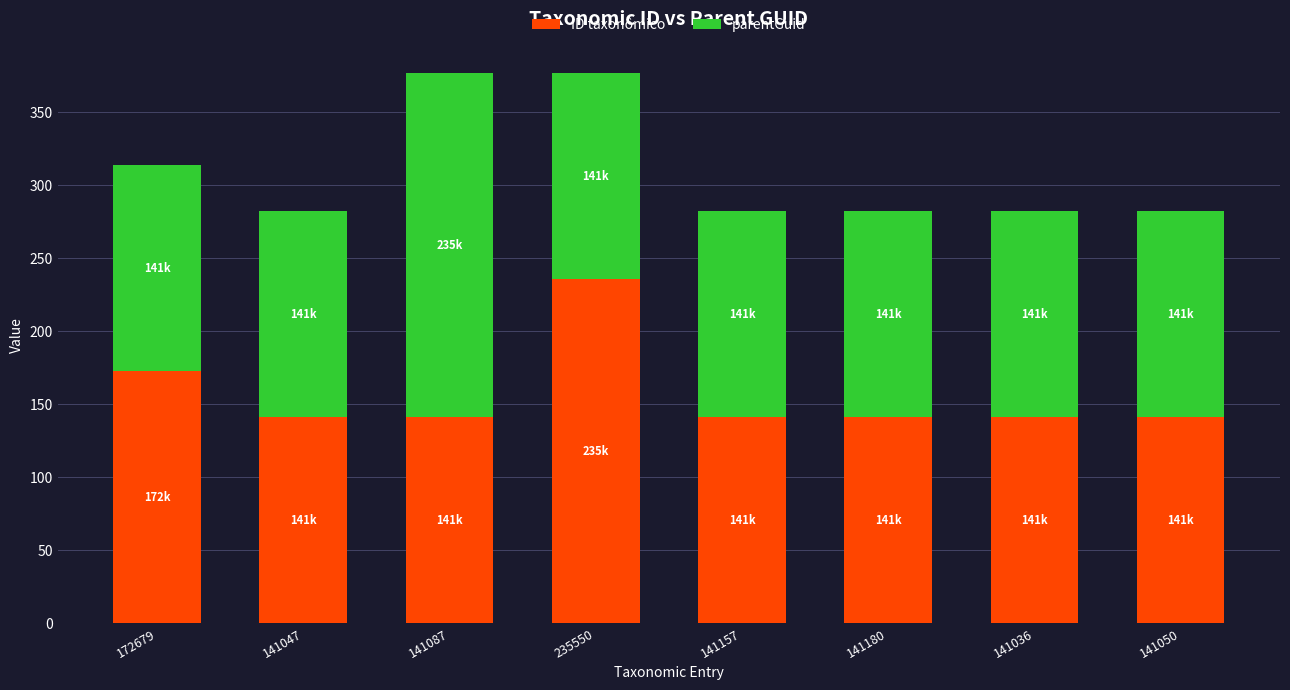

What is the difference between the ID taxonômico values at 235550 and 141157?

94.4